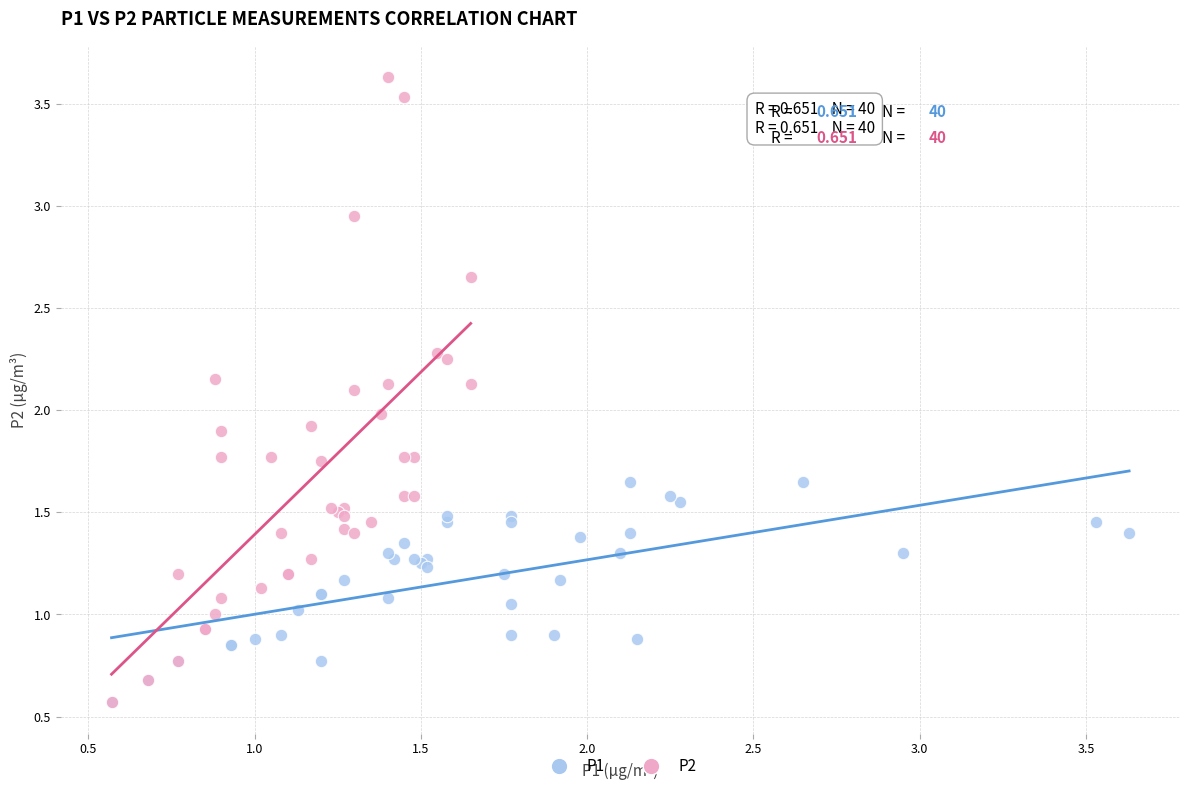

Which series reaches the maximum Y coordinate?

P2